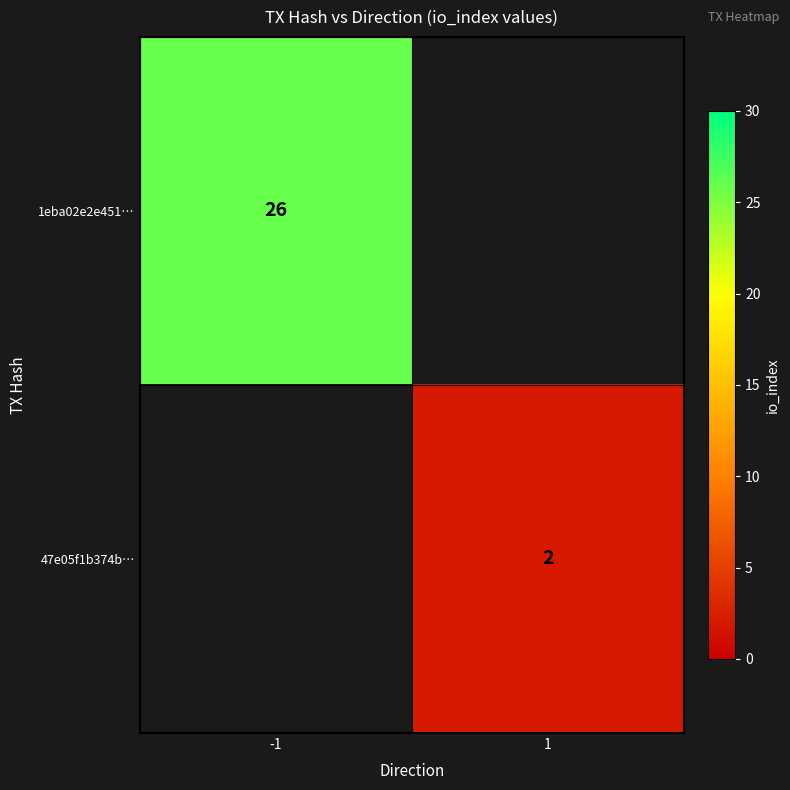

The value of 1eba02e2e451… at -1 is 26. True or false?

True